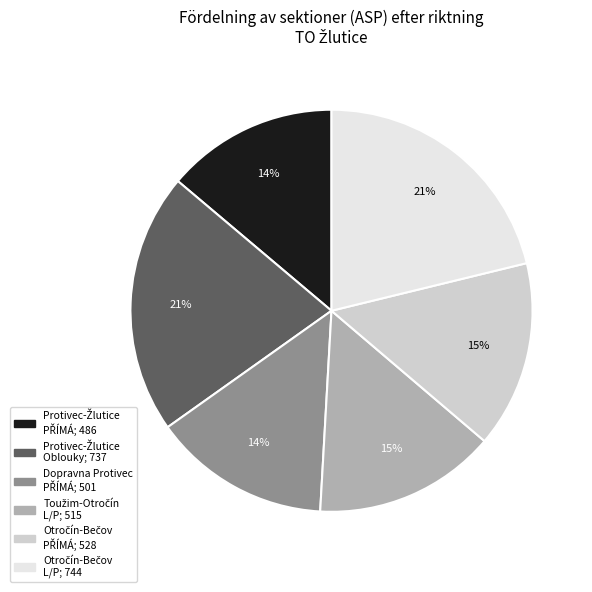

To the nearest percent, what is the difference between the largest and smallest slice percentages?

7%